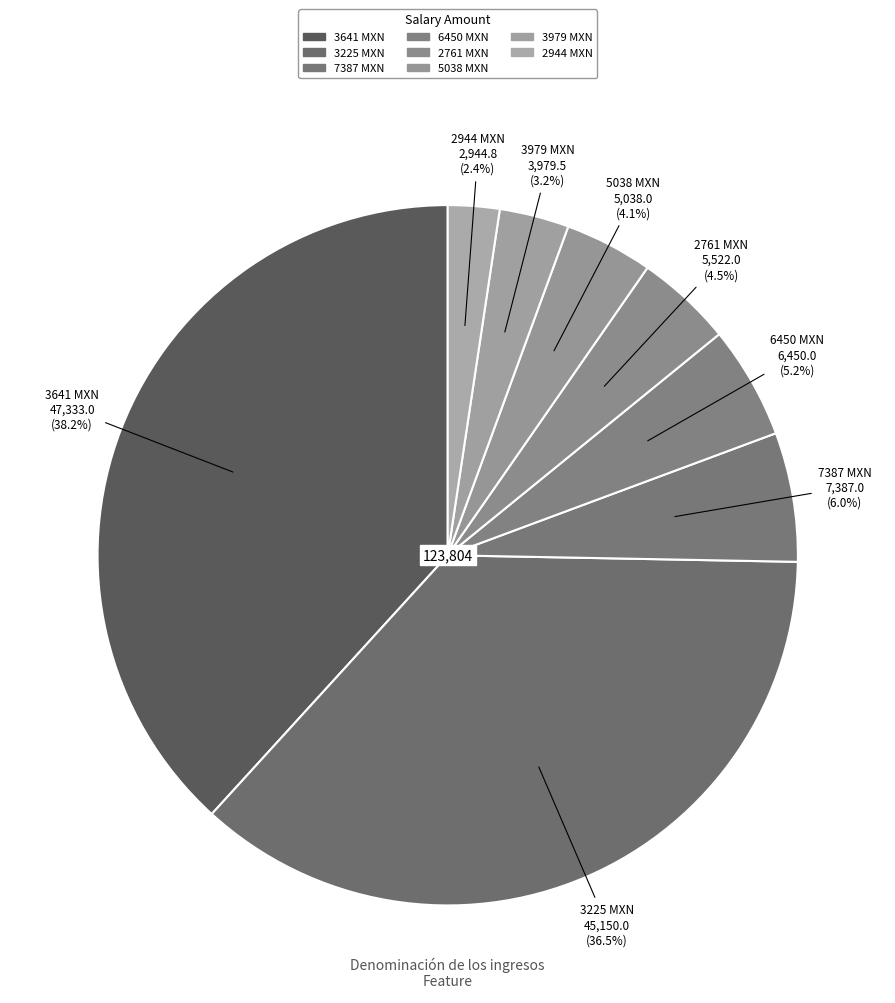

Count the number of slices in the pie.

8